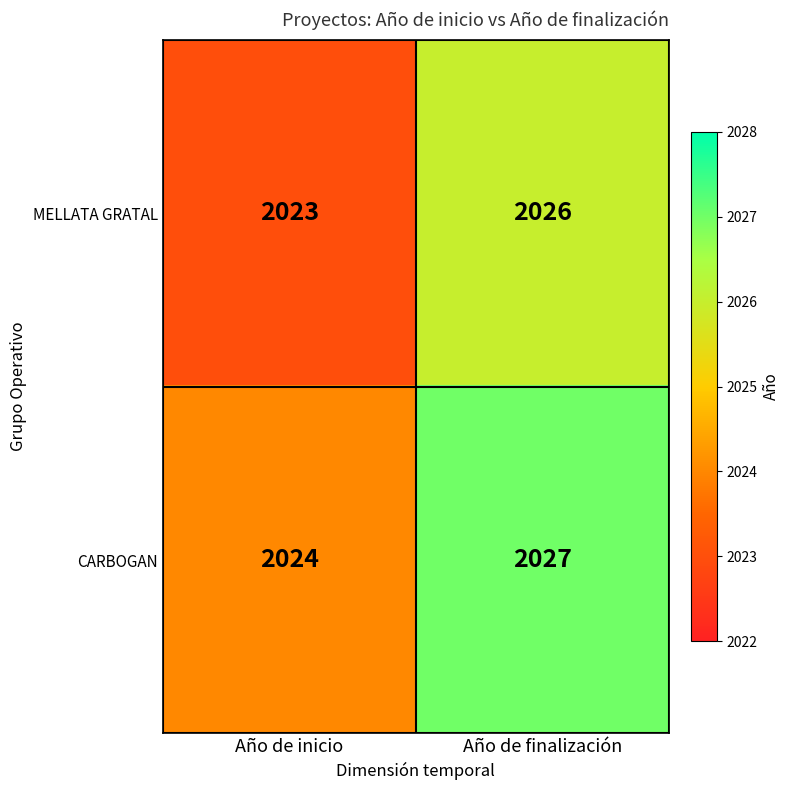

What is the sum of all CARBOGAN values?

4051